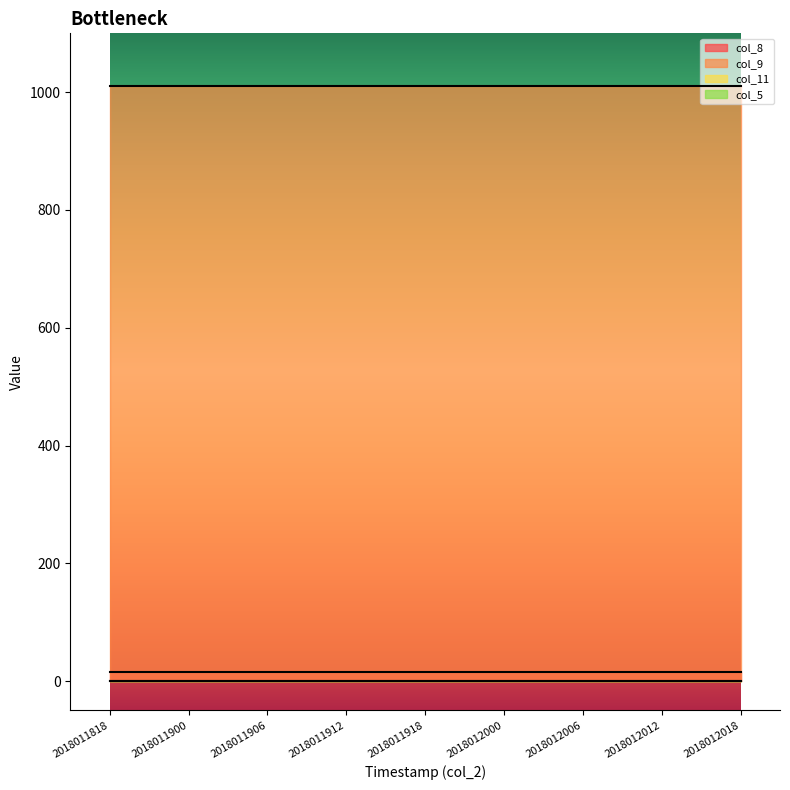

What is the difference between the highest and lowest values at 2018012018?

1010